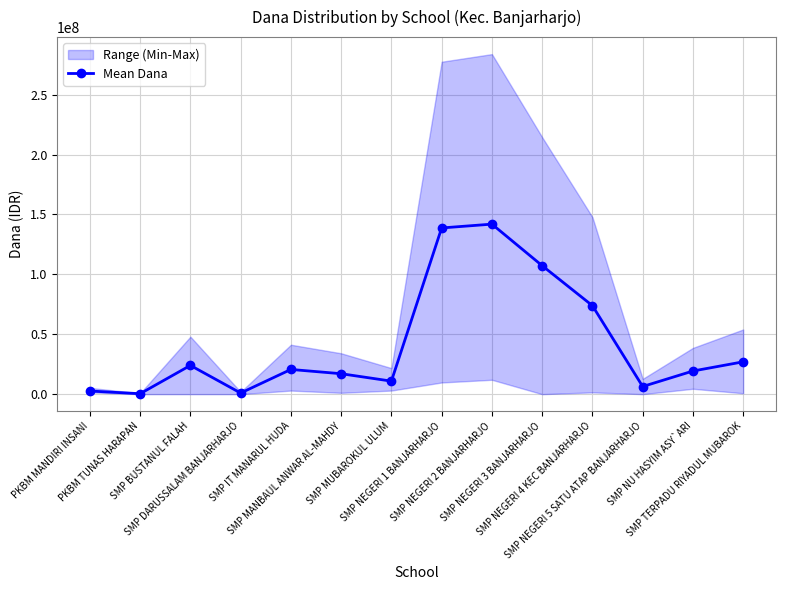

What position from the left is SMP BUSTANUL FALAH?

3